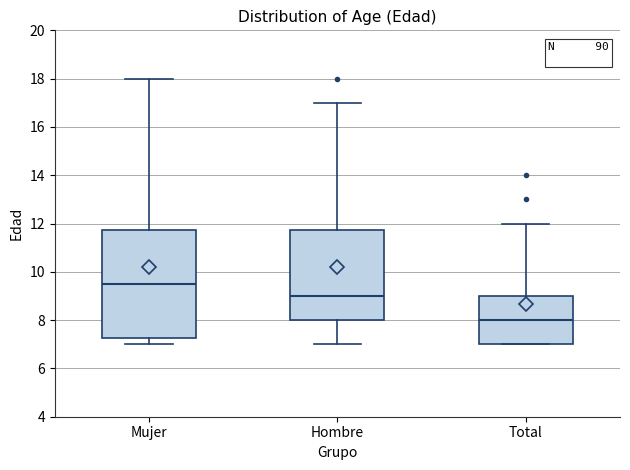

Which box is the tallest, from its lower edge to its upper edge?

Mujer